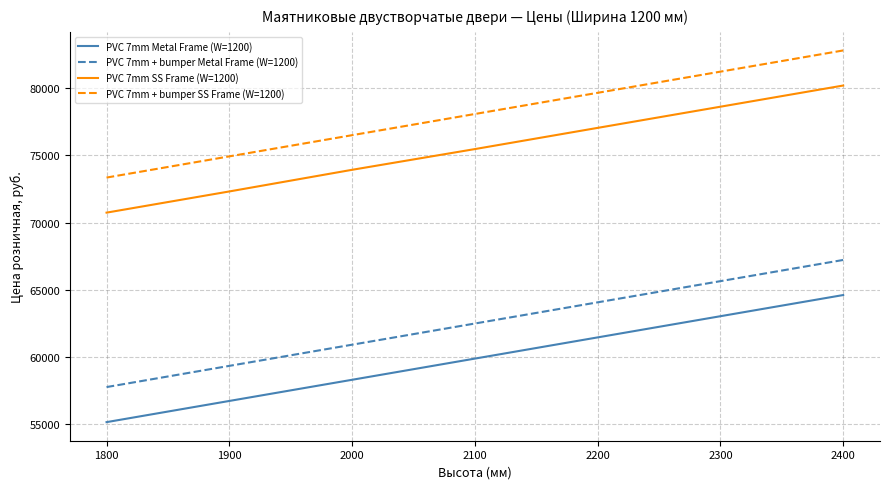

What is the difference between the highest and lowest values at 1900?

18174.5